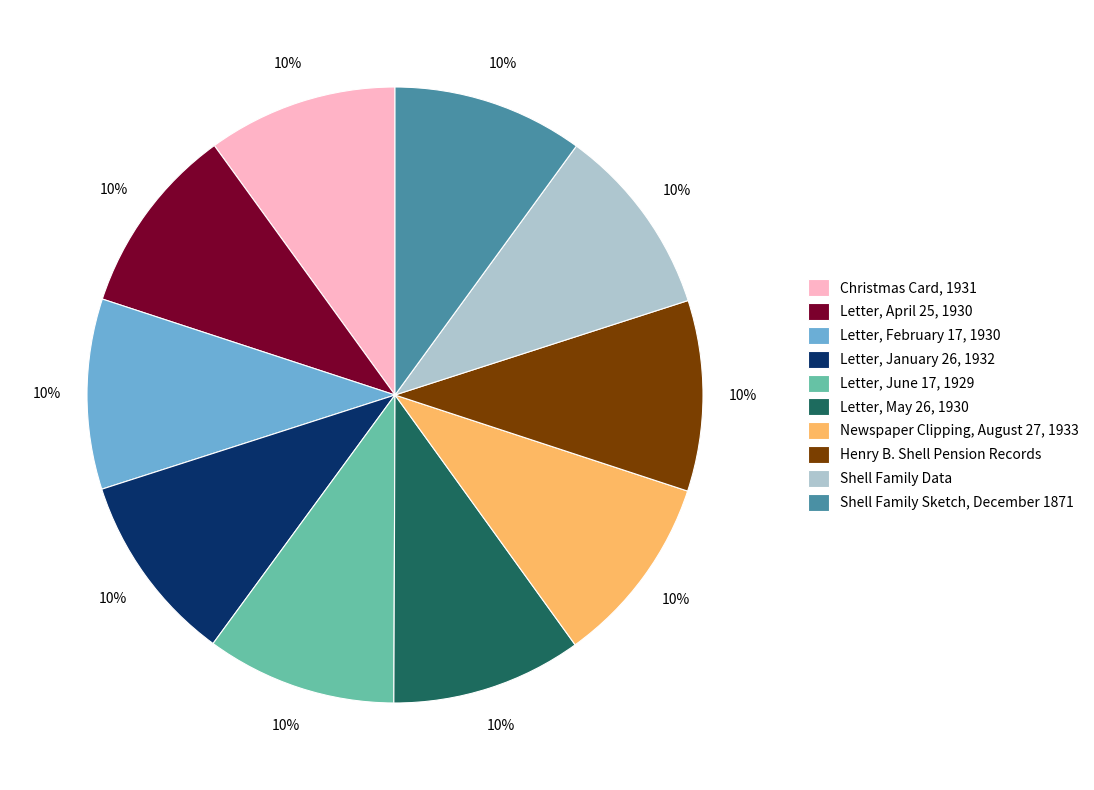

What percentage is the Christmas Card, 1931 slice, to the nearest percent?

10%